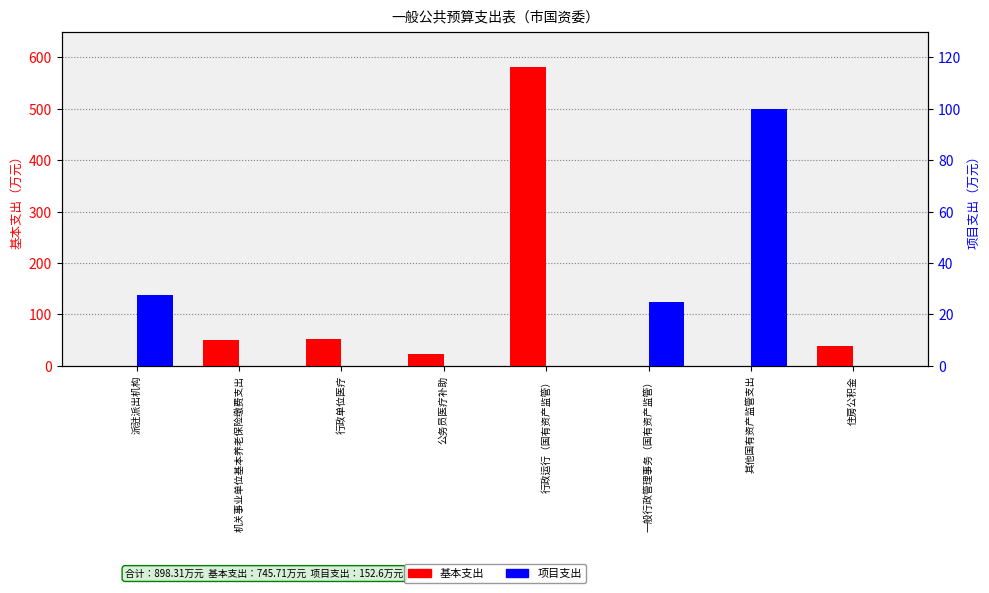

Which label corresponds to the smallest value in the chart?

派驻派出机构